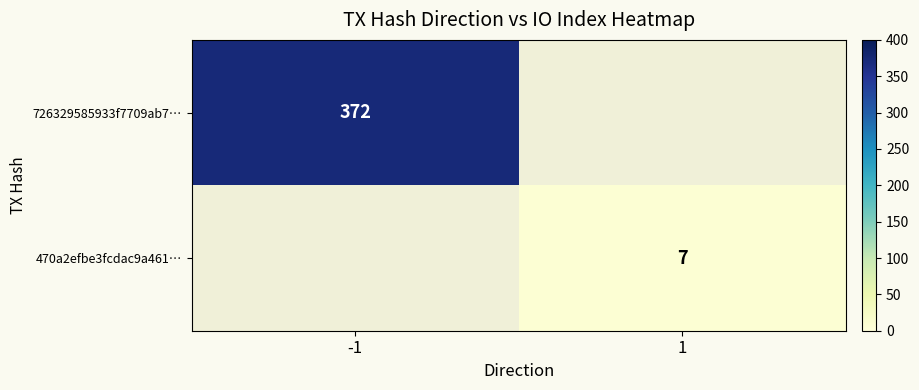

Count the number of data series in this chart.

2